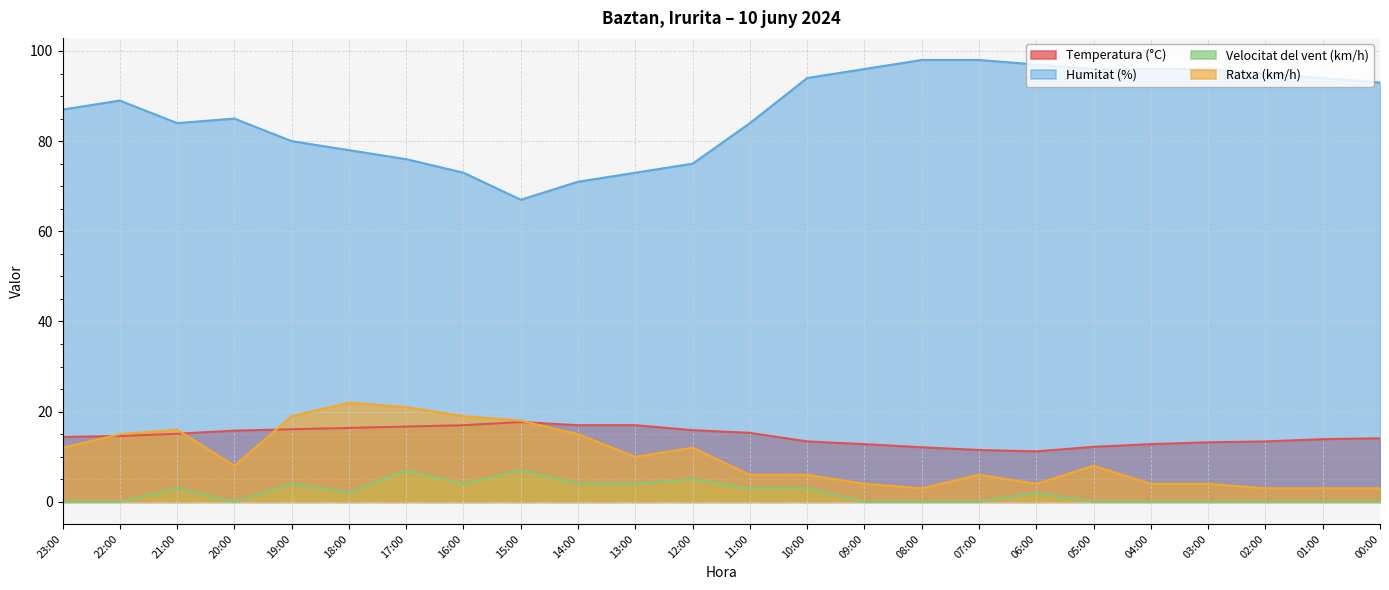

List the series in order of their peak value, lowest first.

Velocitat del vent (km/h), Temperatura (°C), Ratxa (km/h), Humitat (%)